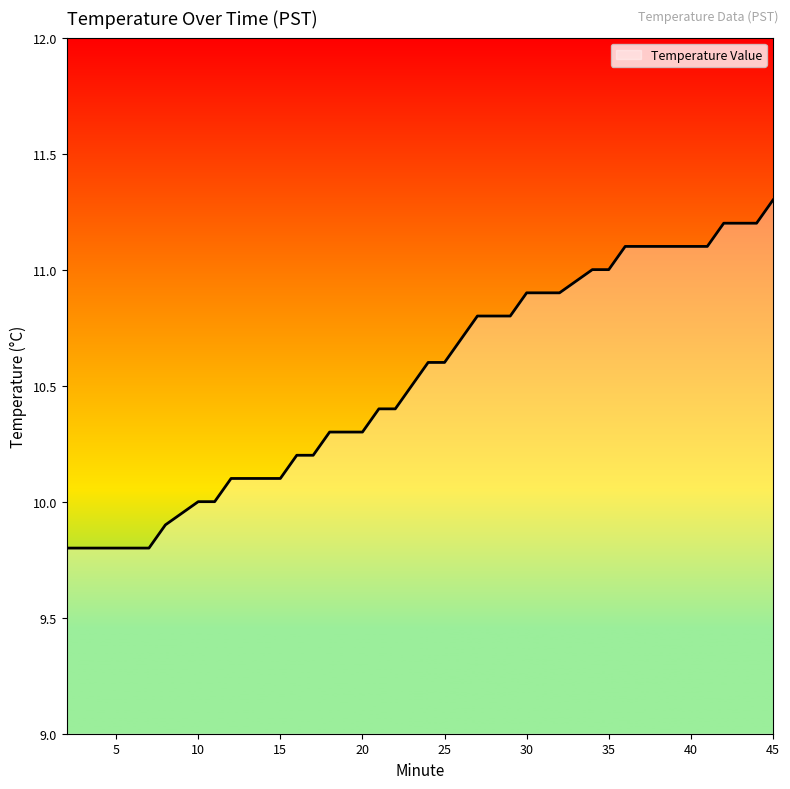

What is the minimum value shown in the chart?

9.8